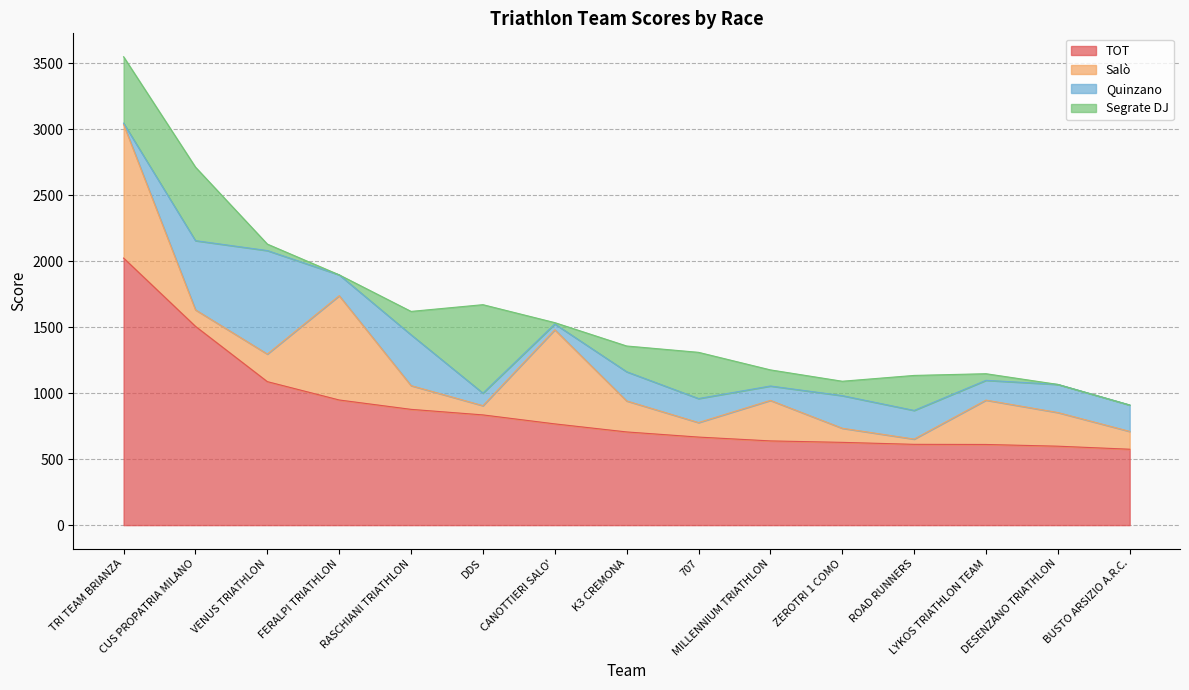

Does the chart have visible grid lines?

Yes